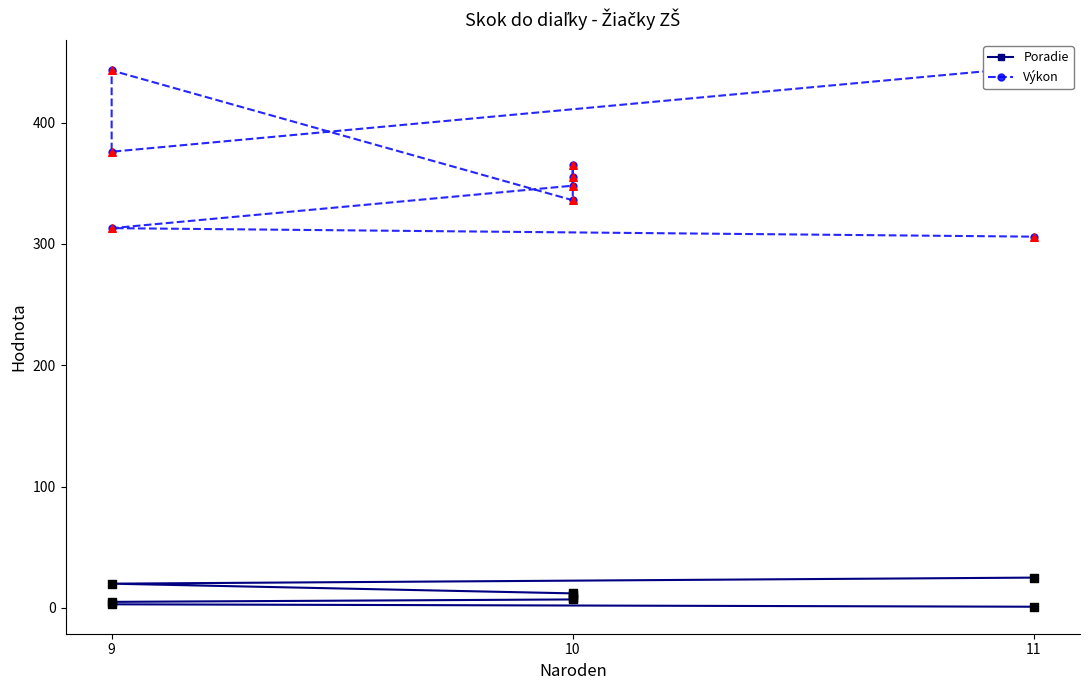

Is the value of Poradie at 9 greater than the value of Výkon at 11?

No